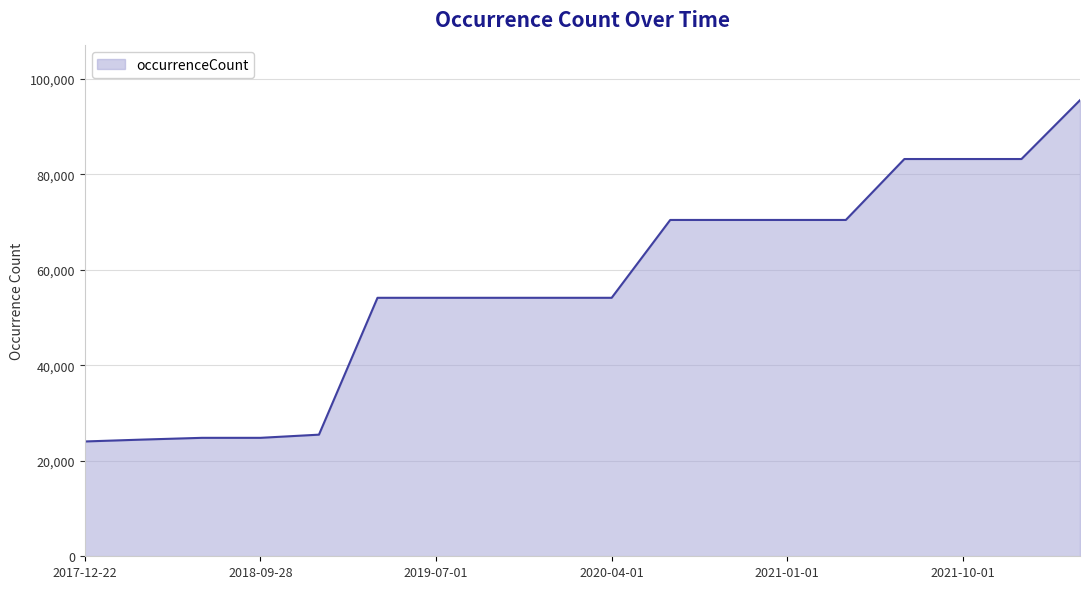

What is the greatest value displayed?

95553